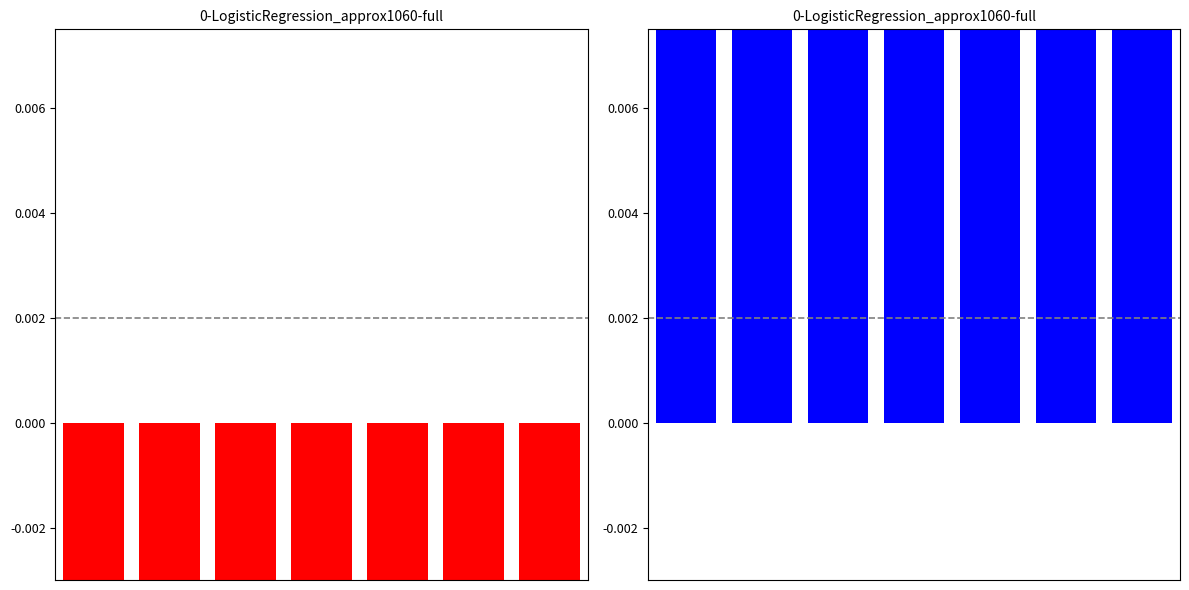

True or false: Age-Adjusted Rate (right) has a value of 9.9 at 6.

True